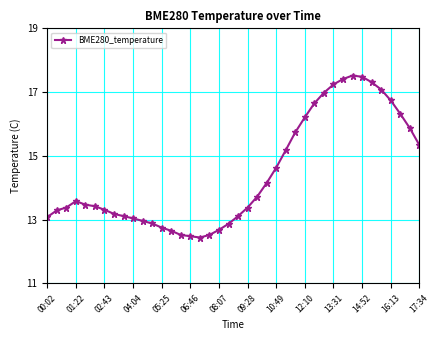

What is the minimum value shown in the chart?

12.4